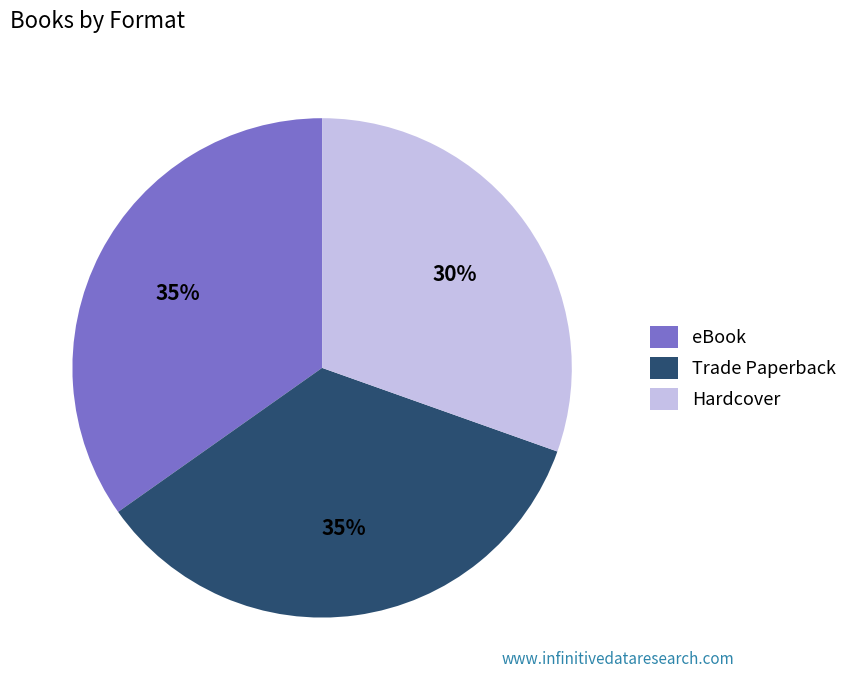

Approximately how many times larger is the value at Hardcover compared to eBook?

0.9